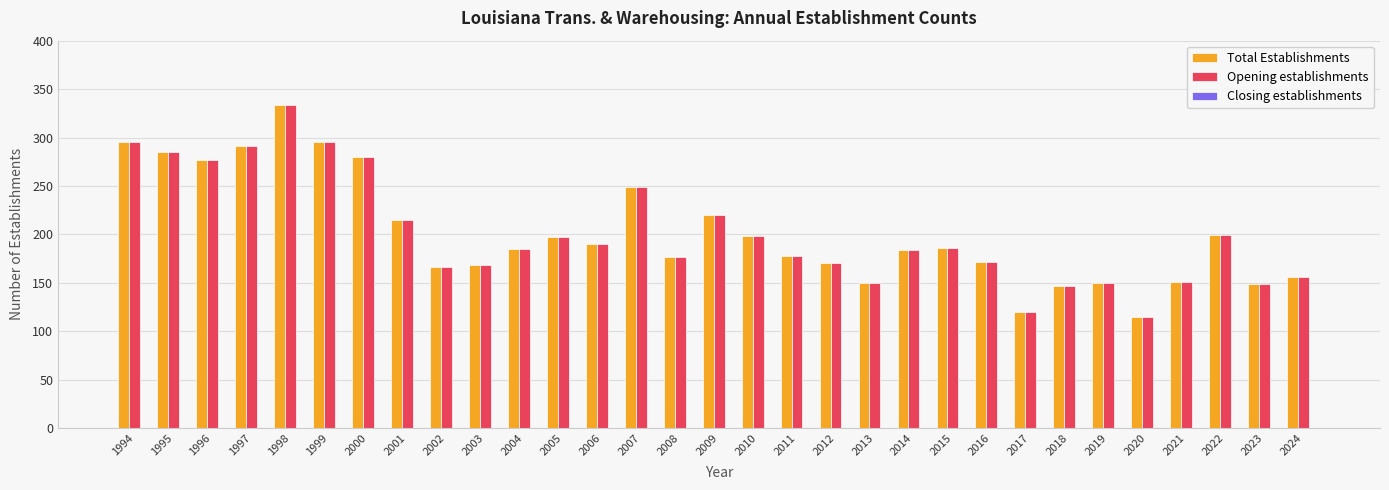

At which label does Opening establishments first exceed 185?

1994